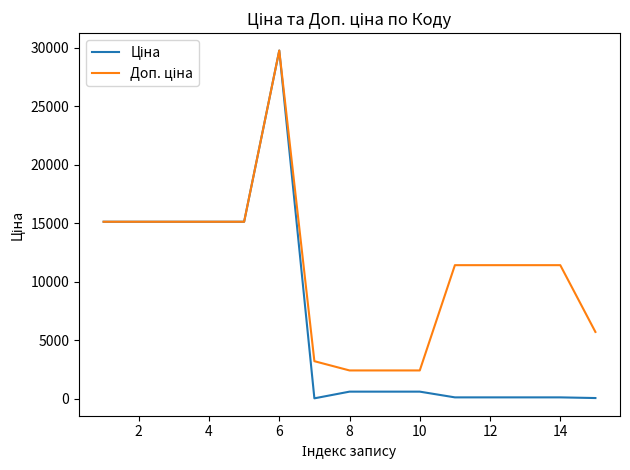

What is the average value of the Ціна series?

7180.3